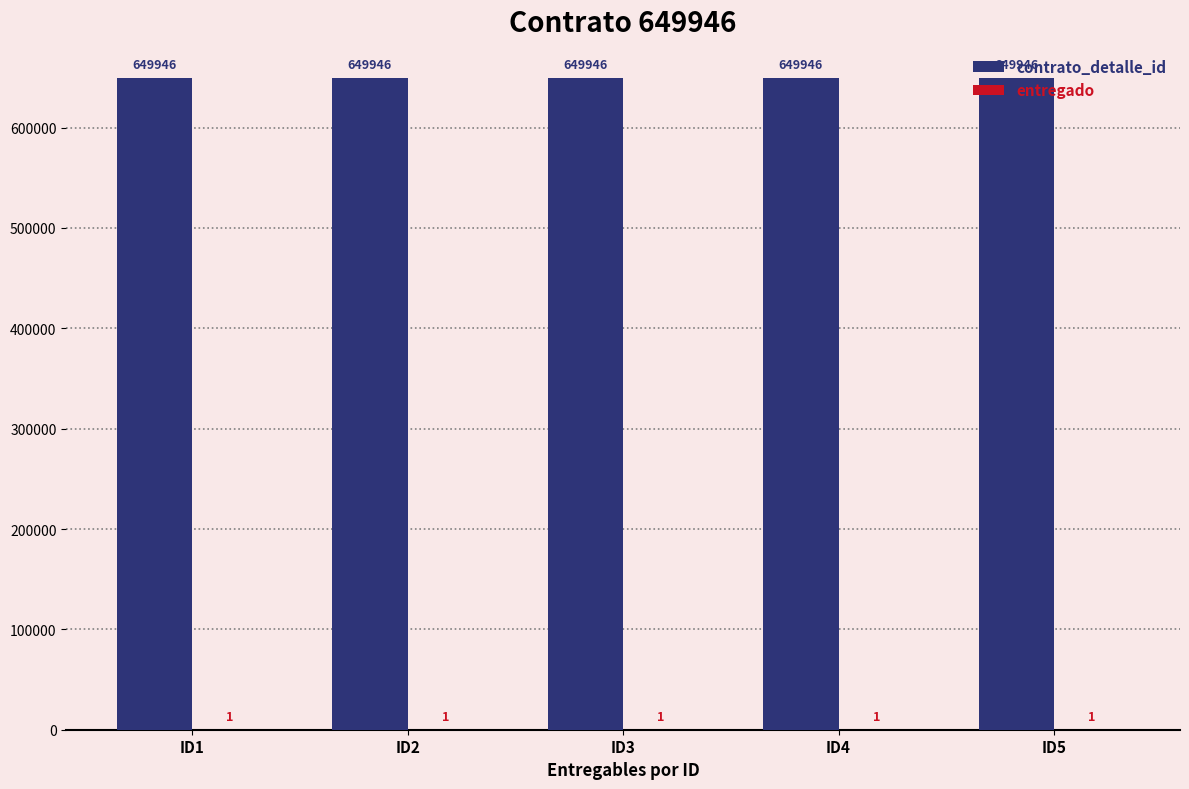

What is the greatest value displayed?

649946